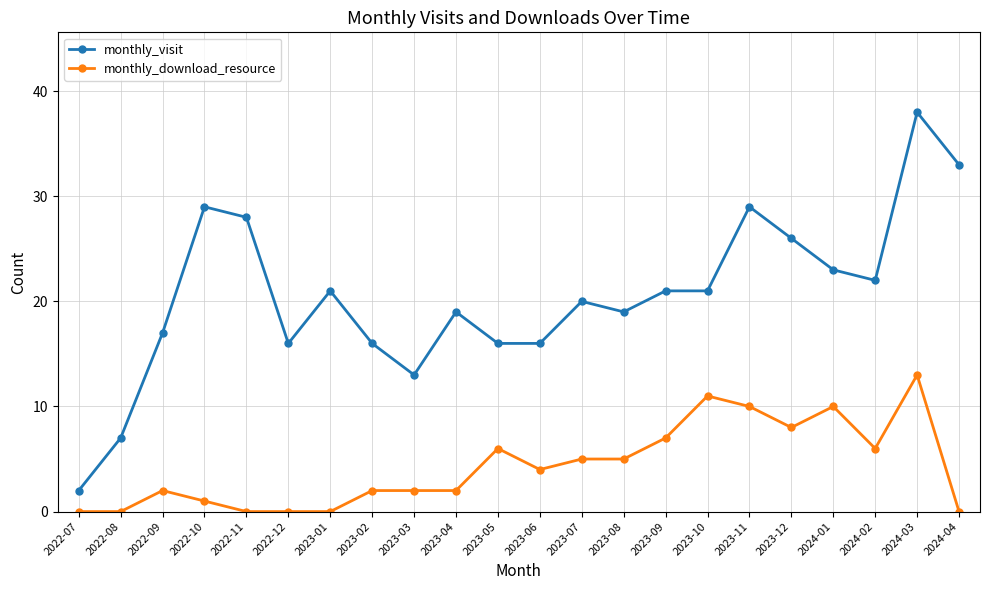

Which series has the largest total across all categories?

monthly_visit